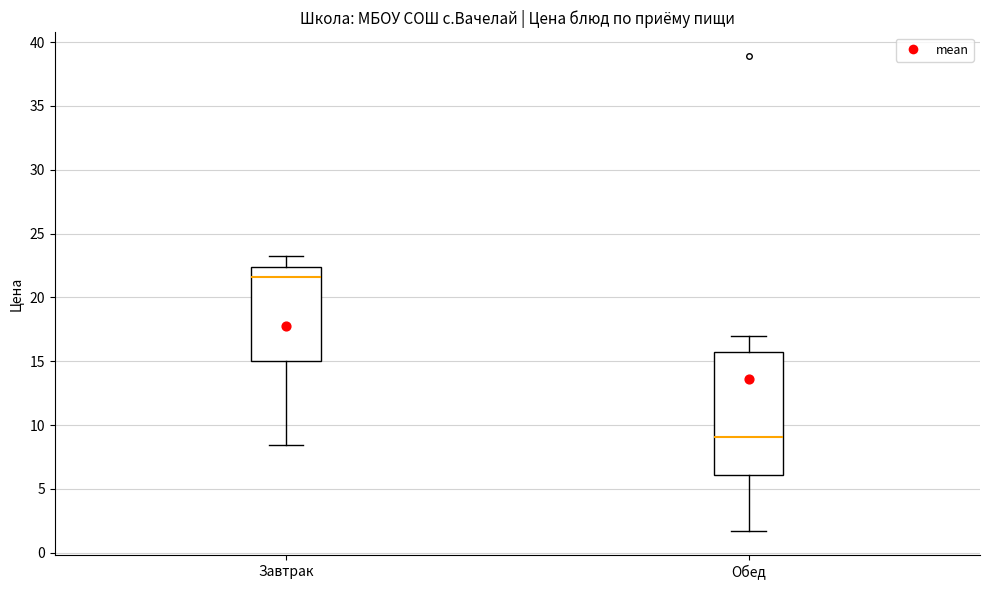

Reading left to right, transcribe this box plot: for each box, give where its median line is, the range the box spans, and where its two whiskers end, as read against the y-axis. The values are not printed on the chart, so give them approximately, as read against the axis.

Завтрак: median 21.5, box 15.0 to 22.5, whiskers 8.5 to 23.0
Обед: median 9.0, box 6.0 to 15.5, whiskers 1.5 to 17.0